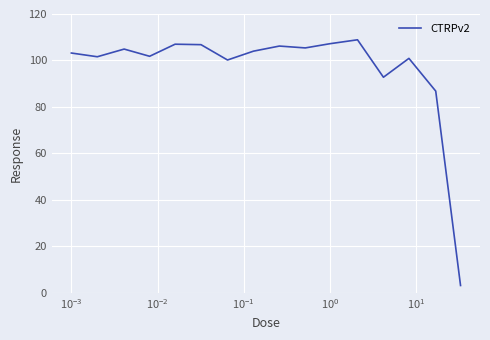

What is the minimum value shown in the chart?

3.1